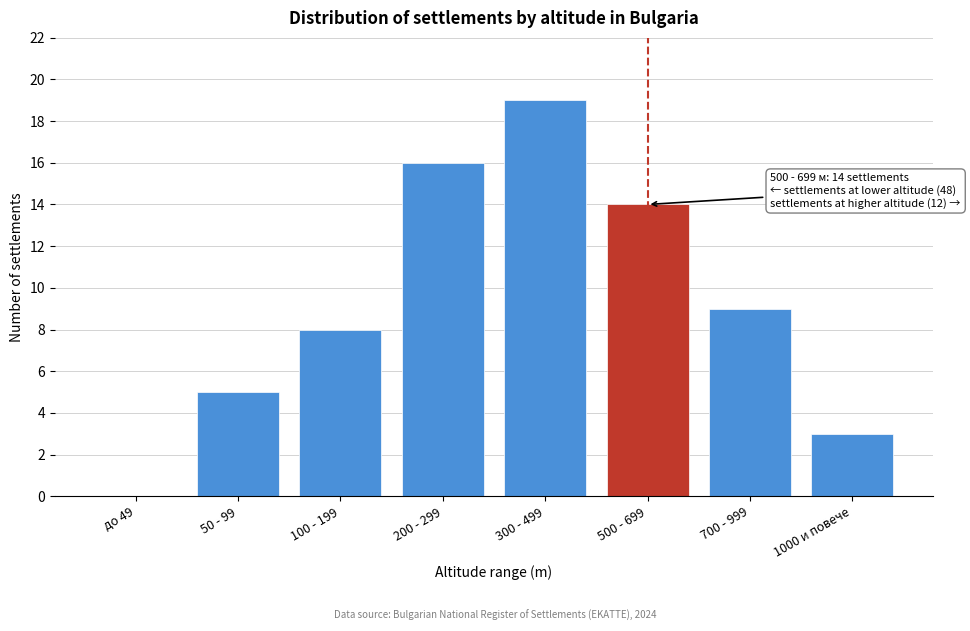

Reading left to right, extract all data points from this chart.

до 49=0	50 - 99=5	100 - 199=8	200 - 299=16	300 - 499=19	500 - 699=14	700 - 999=9	1000 и повече=3